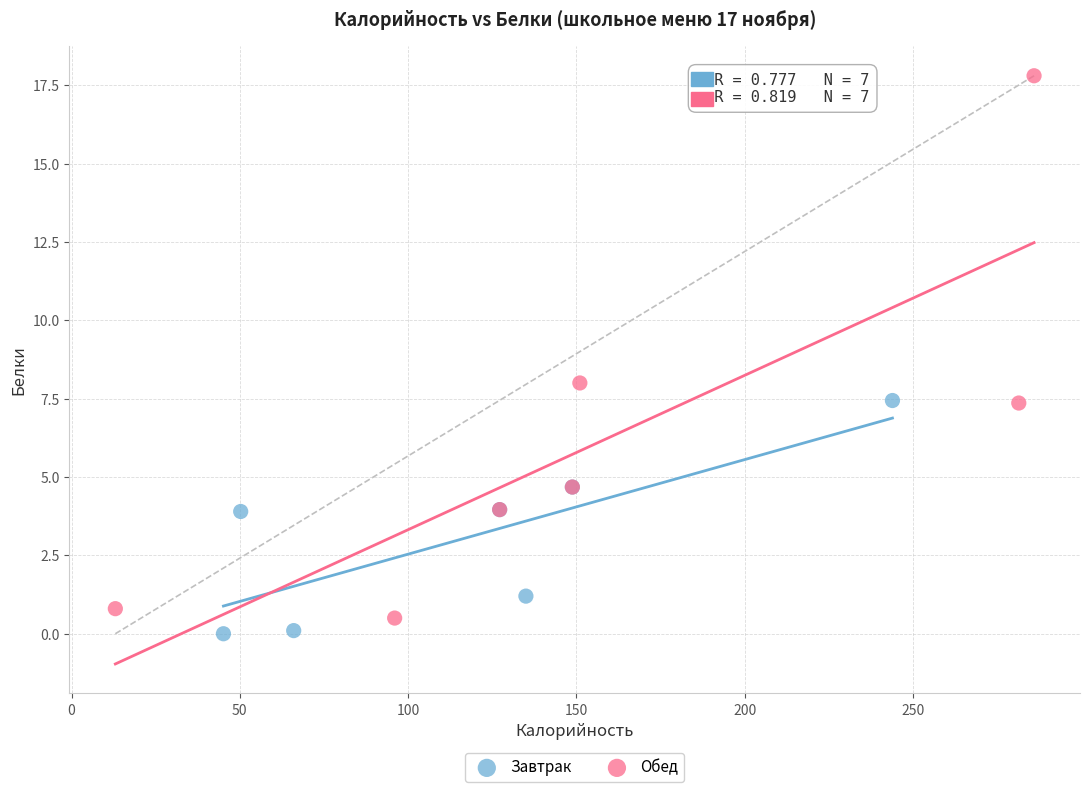

Which series has the widest spread of Y values?

Обед